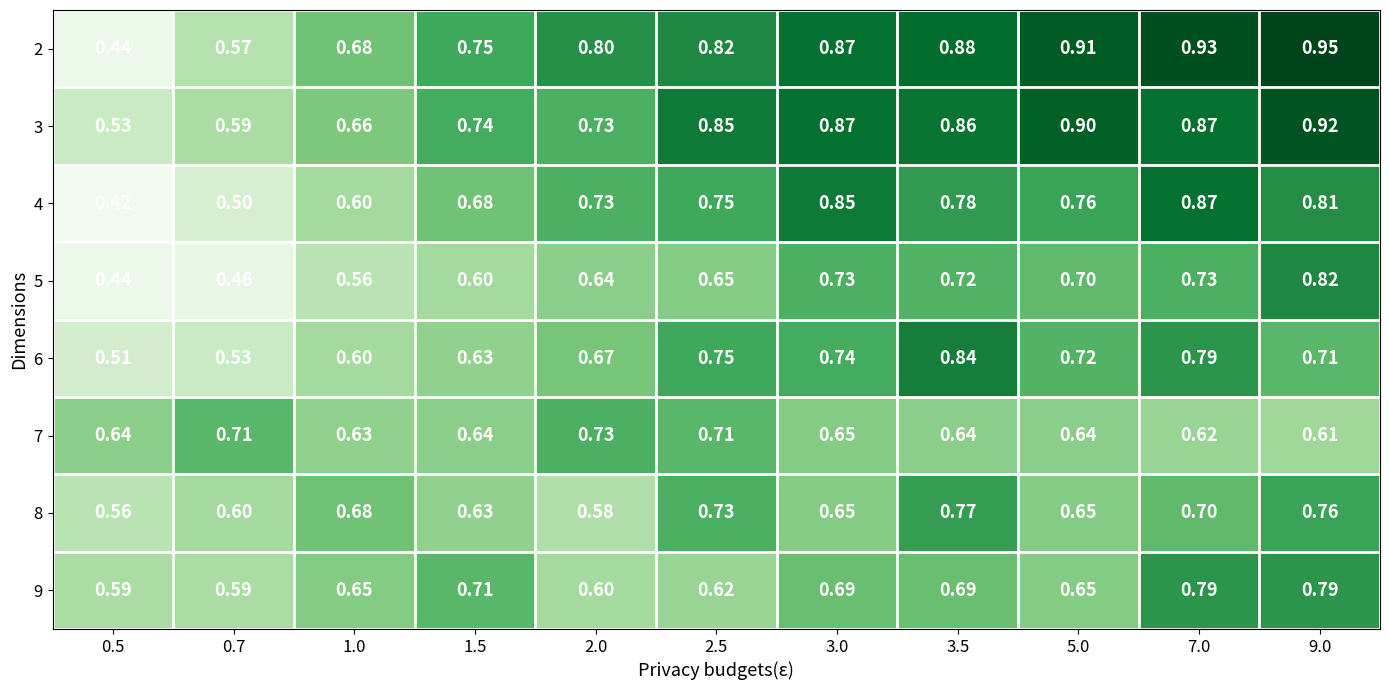

Is the value of 8 at 3.0 greater than the value of 2 at 2.0?

No